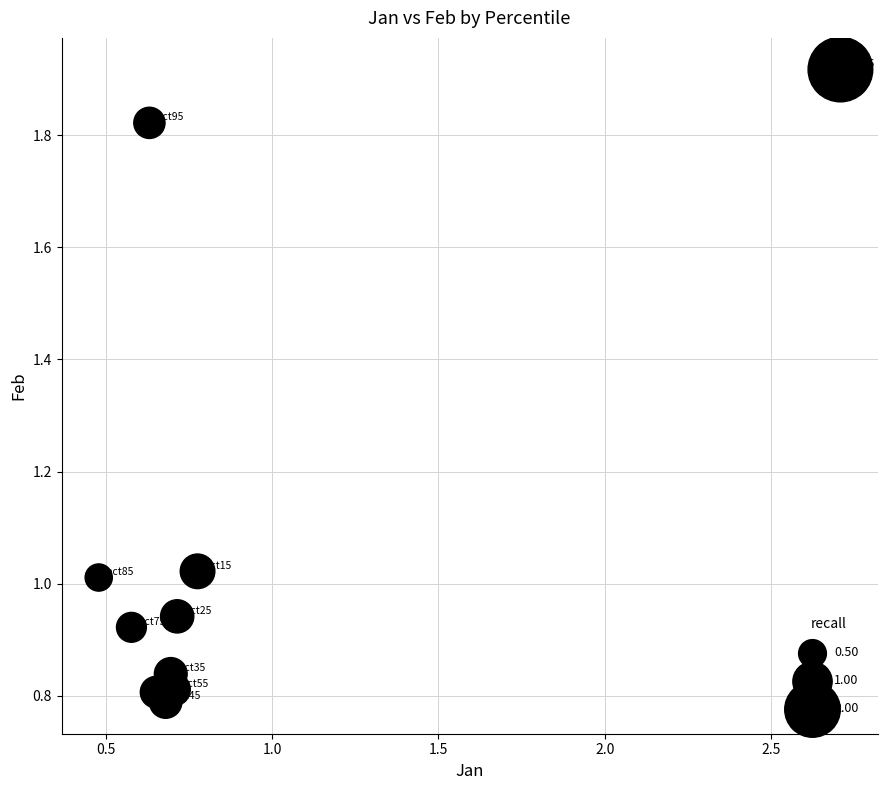

What is the range of X values (max minus min)?

2.2